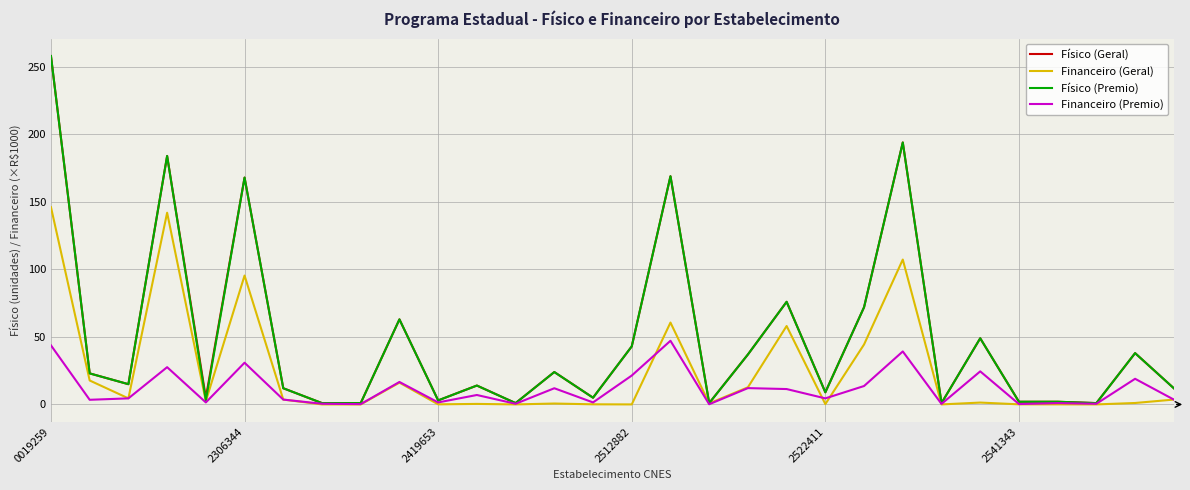

At how many categories does at least one series exceed 120?

5